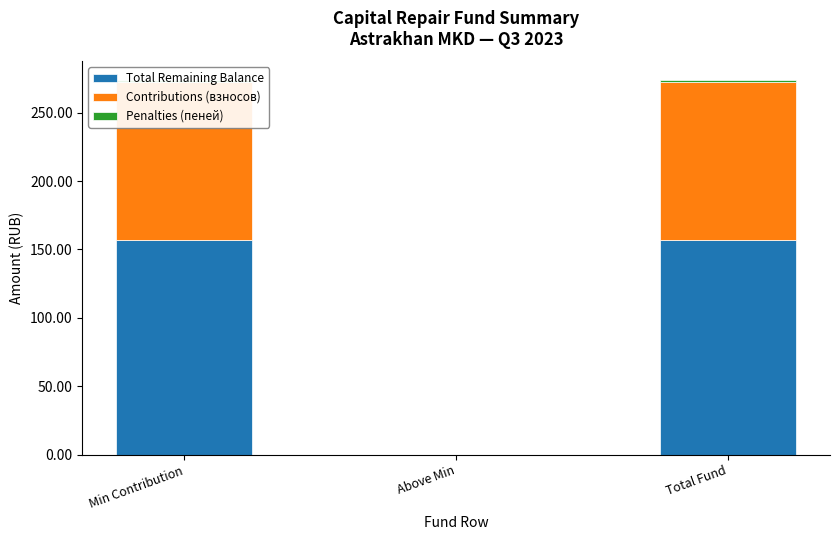

Count the number of categories in the chart.

3